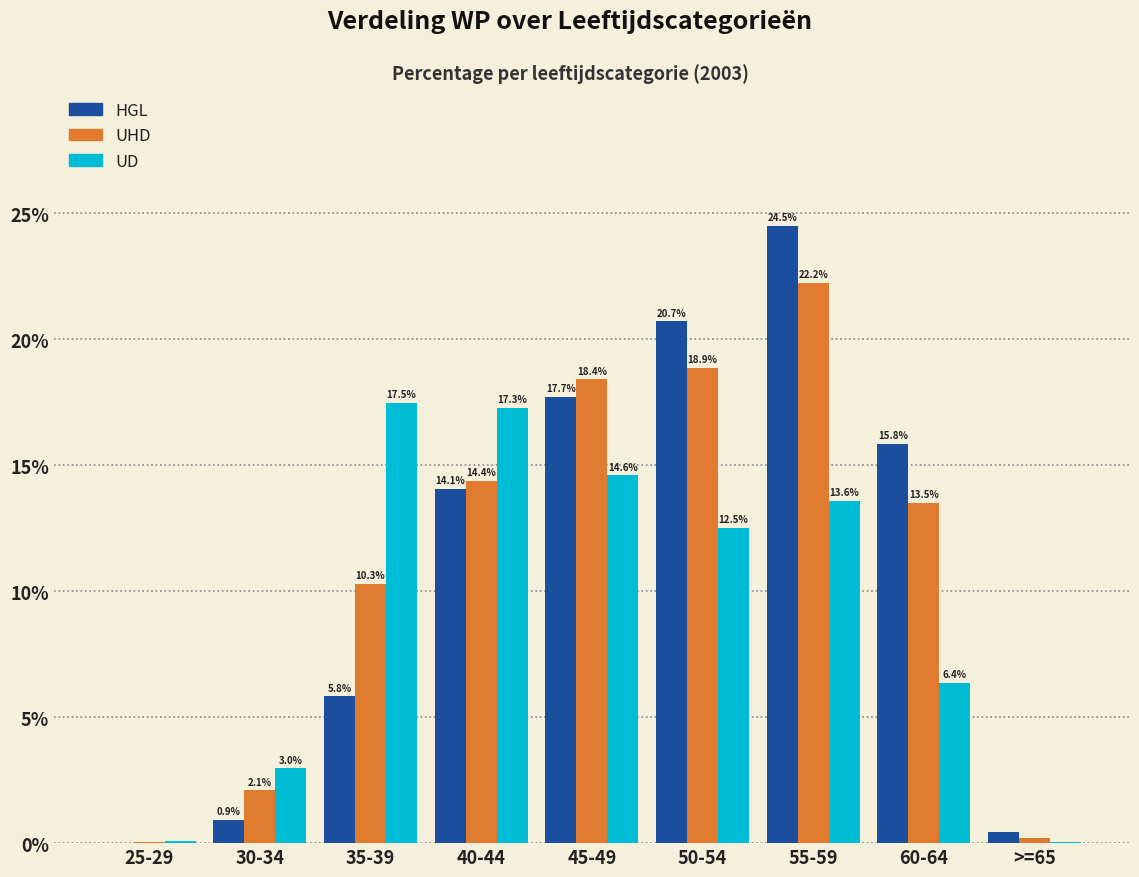

Between 45-49 and >=65, which series saw the biggest shift?

UHD